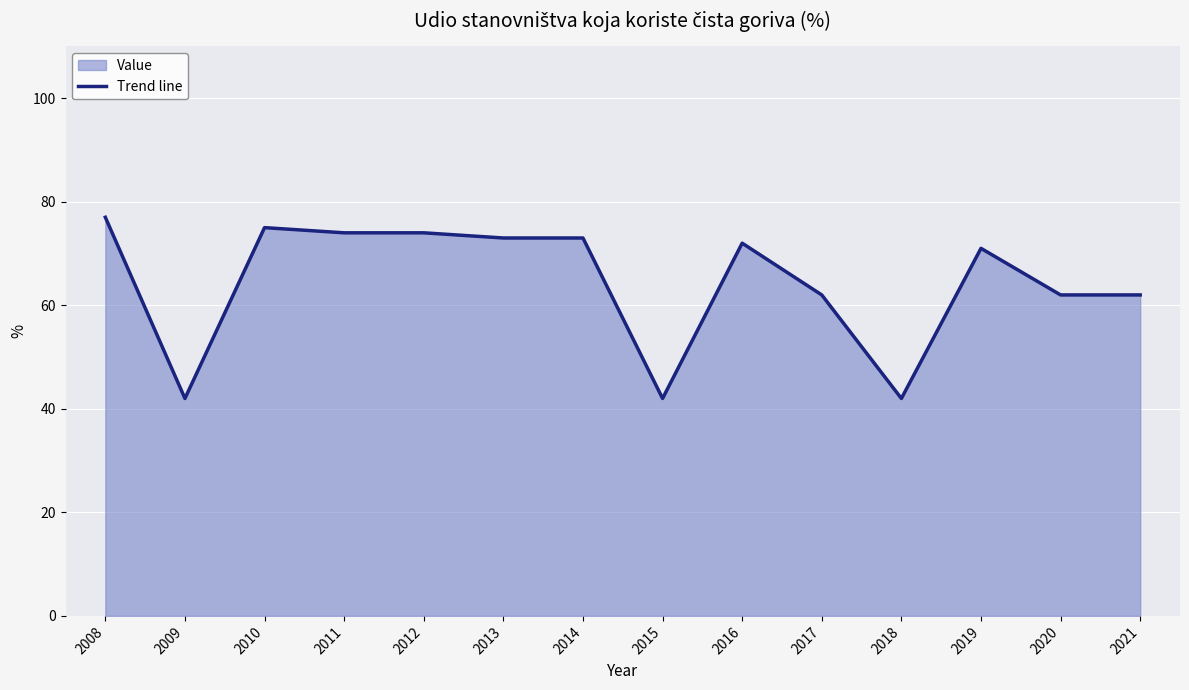

What is the approximate value at 2016, to the nearest 10?

70